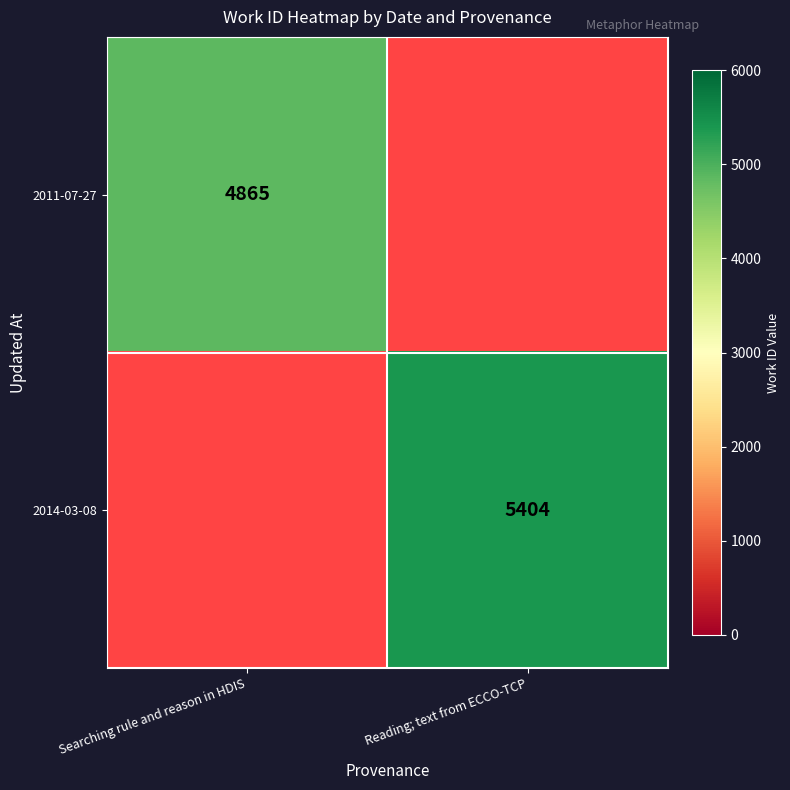

True or false: 2014-03-08 has a value of 5404 at Reading; text from ECCO-TCP.

True